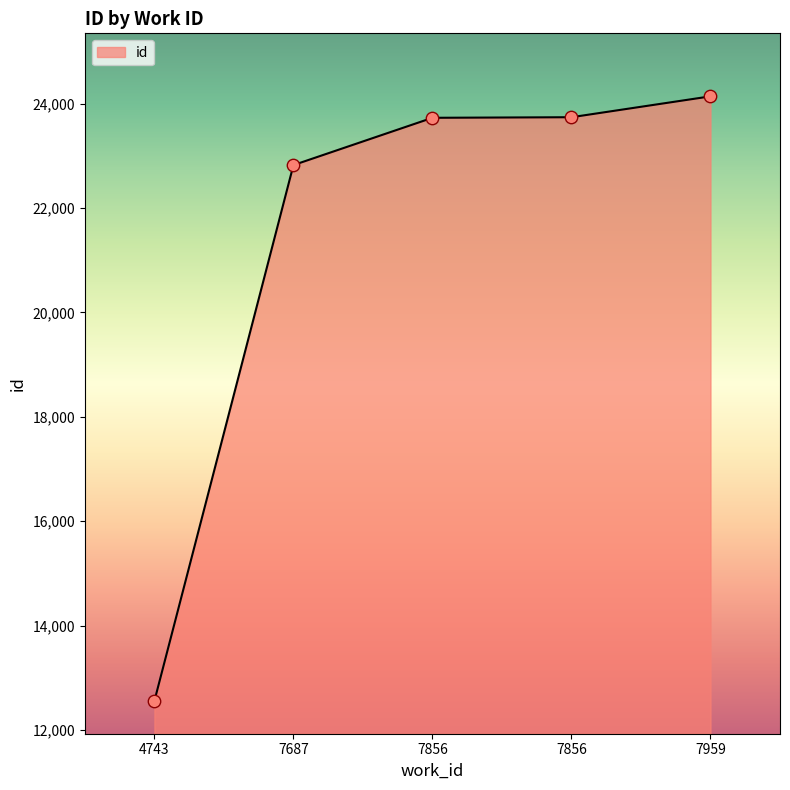

How many lines are shown in the chart?

1